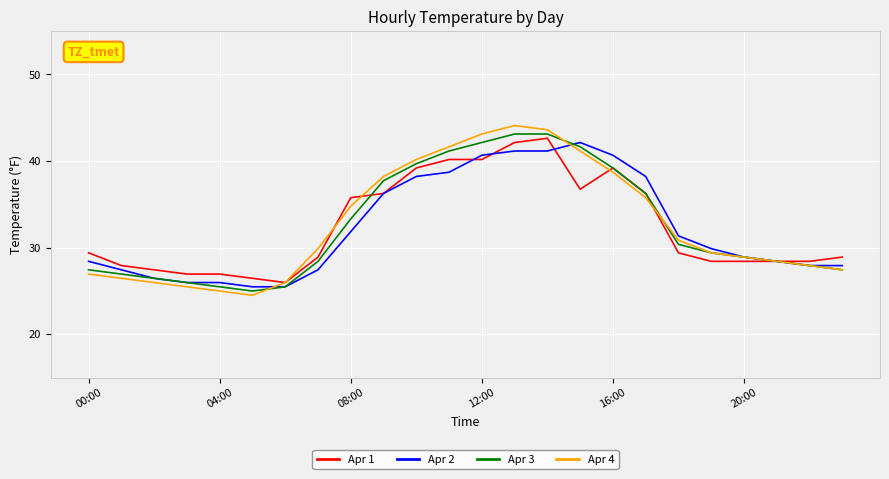

Count the number of categories in the chart.

24